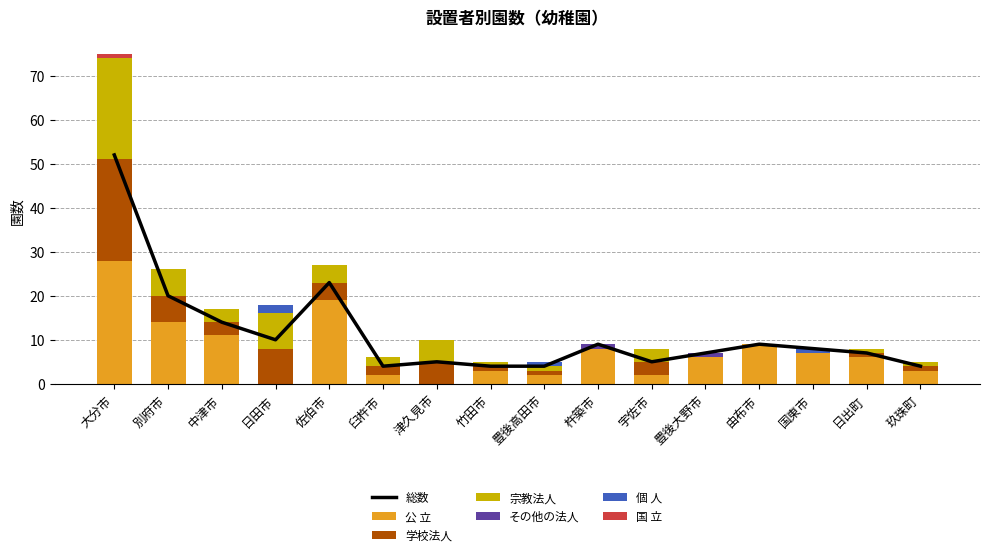

At which category is the sum across all series the highest?

大分市